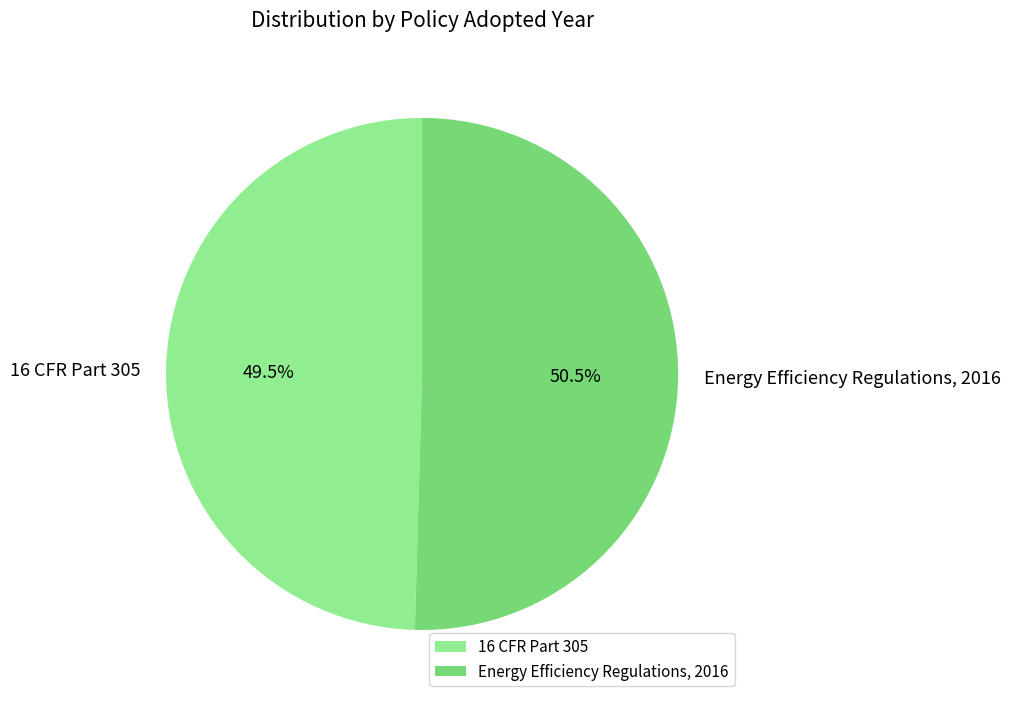

Which category has the smallest portion of the pie?

16 CFR Part 305